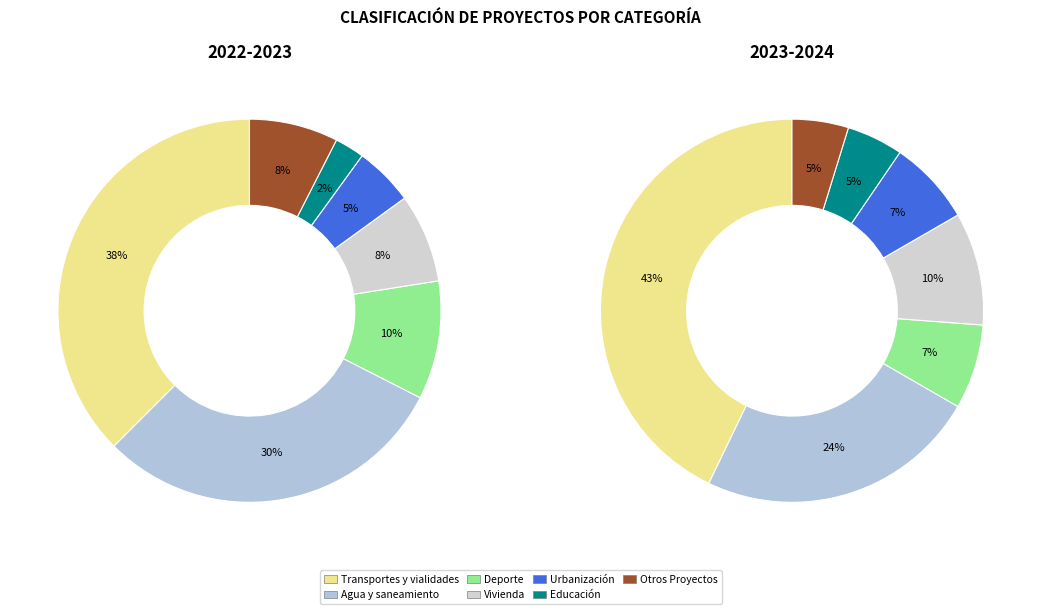

To the nearest percent, what is the difference between the largest and smallest slice percentages?

35%